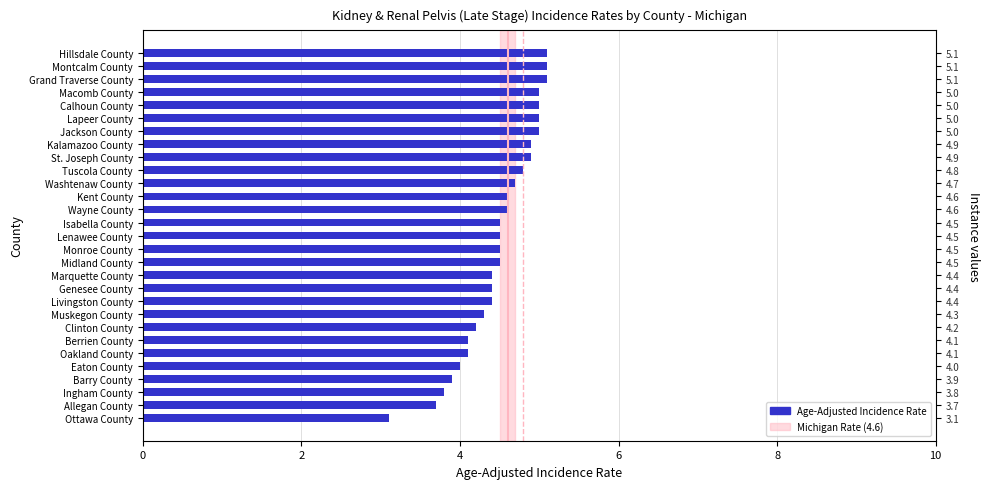

The value at Lapeer County is 3.1. True or false?

False